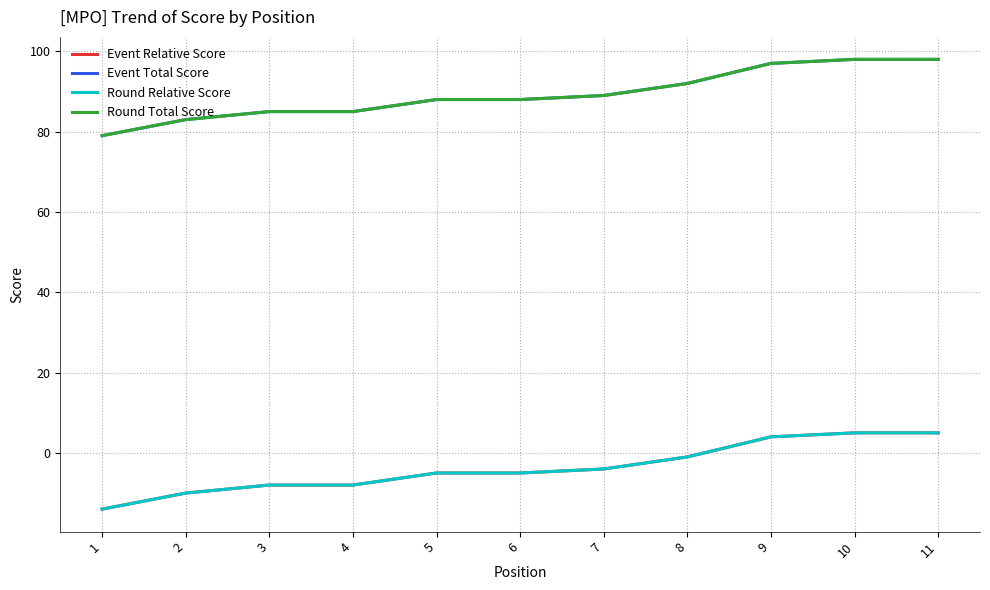

Reading right to left, list all the values displayed in this chart.

Event Relative Score: 5	5	4	-1	-4	-5	-5	-8	-8	-10	-14
Event Total Score: 98	98	97	92	89	88	88	85	85	83	79
Round Relative Score: 5	5	4	-1	-4	-5	-5	-8	-8	-10	-14
Round Total Score: 98	98	97	92	89	88	88	85	85	83	79